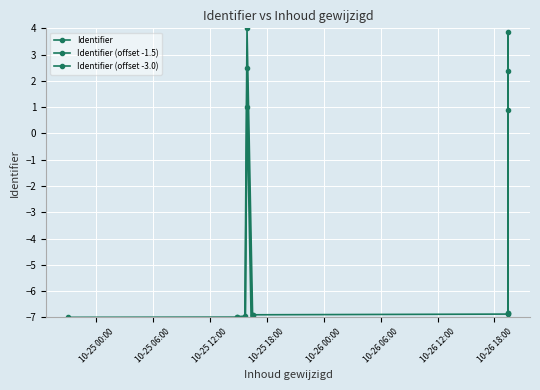

What is the difference between the second highest and minimum values in the Identifier (offset -3.0) series?

10.9